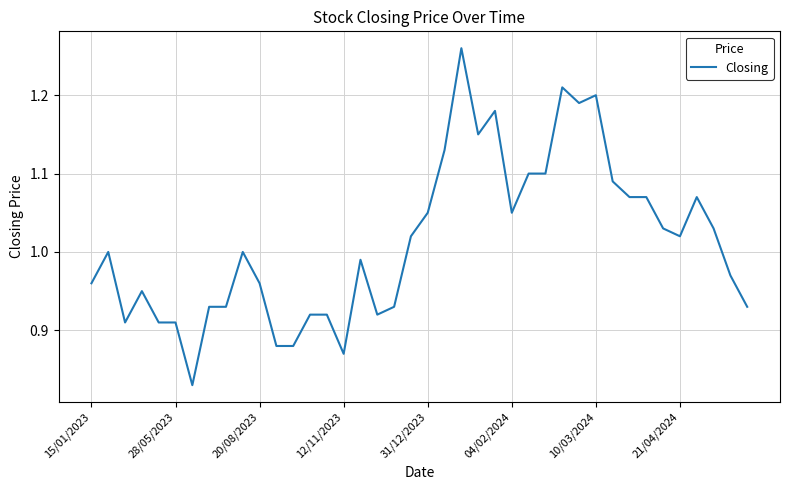

What is the difference between the maximum and minimum values?

0.4